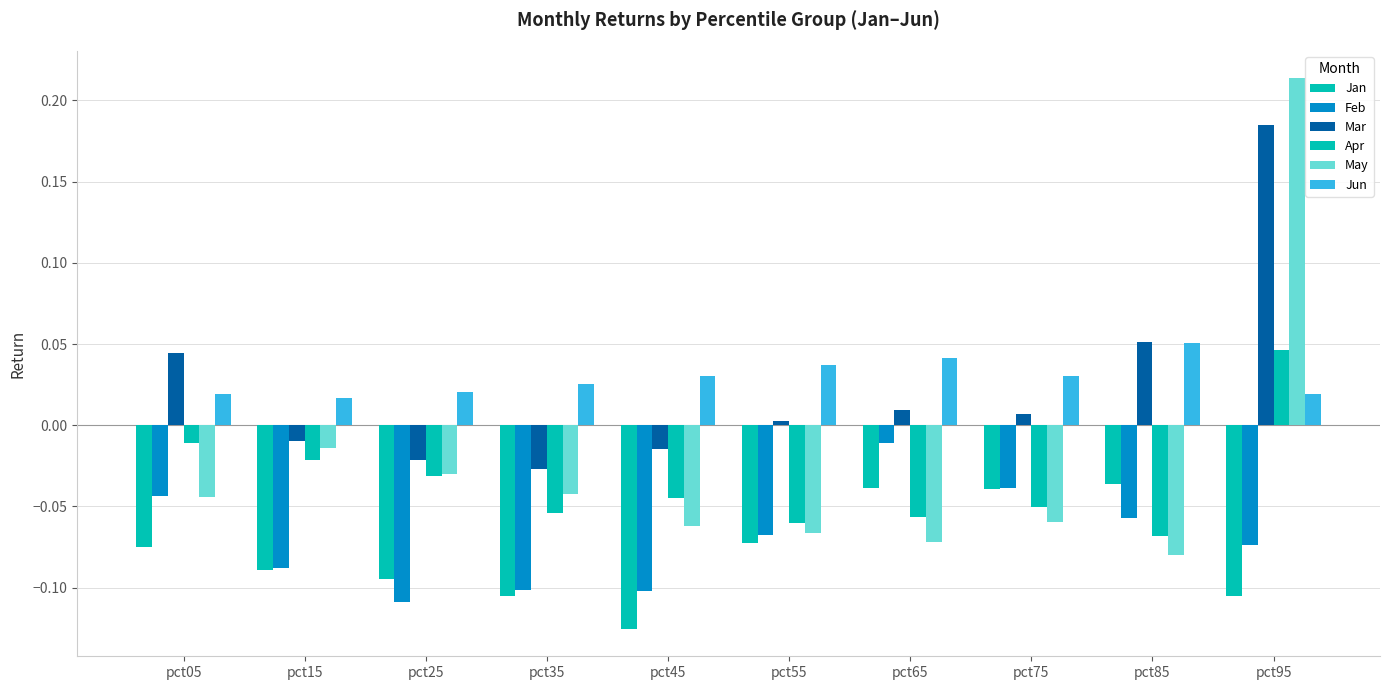

What is the total value across all series at pct05?

-0.1